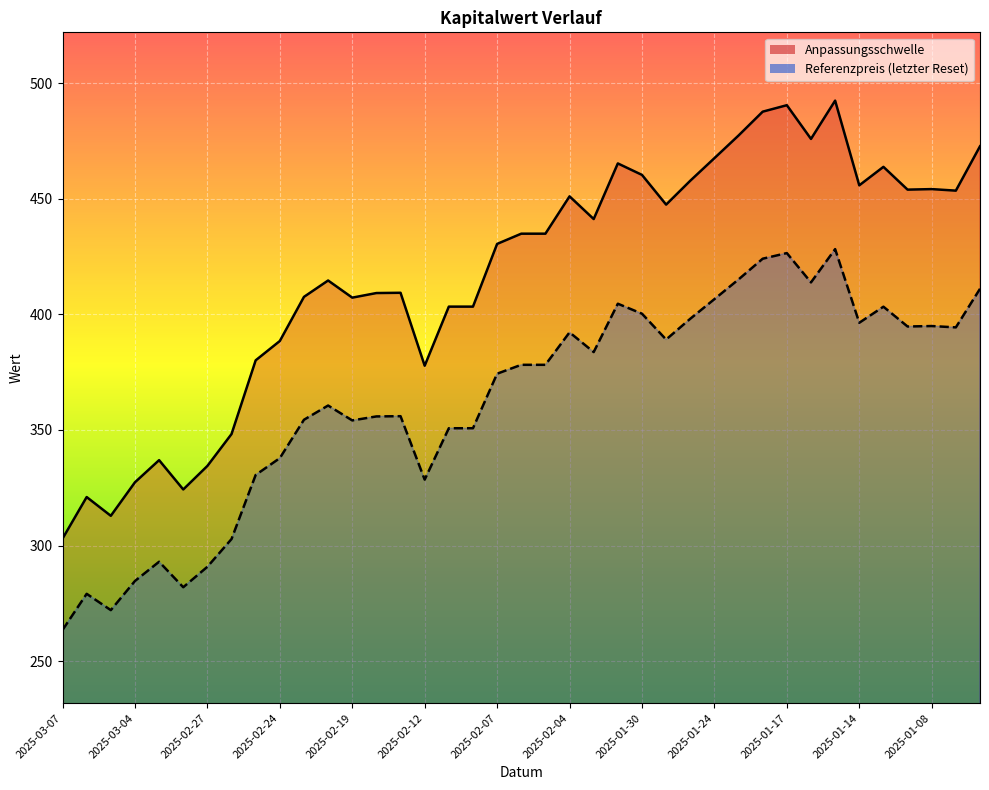

Reading left to right, extract all data points from this chart.

Anpassungsschwelle: 303.0	321.0	312.8	327.3	336.9	324.2	334.4	348.2	380.1	388.5	407.6	414.6	407.2	409.2	409.3	377.8	403.3	403.3	430.5	434.9	434.9	451.0	441.2	465.3	460.3	447.5	457.8	467.6	477.4	487.7	490.5	475.9	492.5	455.8	463.8	454.0	454.2	453.5	472.7
Referenzpreis (letzter Reset): 263.4	279.1	272.0	284.6	293.0	281.9	290.8	302.8	330.5	337.8	354.4	360.6	354.1	355.8	355.9	328.5	350.7	350.7	374.3	378.2	378.2	392.2	383.7	404.6	400.3	389.1	398.1	406.6	415.1	424.1	426.5	413.8	428.2	396.4	403.3	394.7	394.9	394.4	411.1